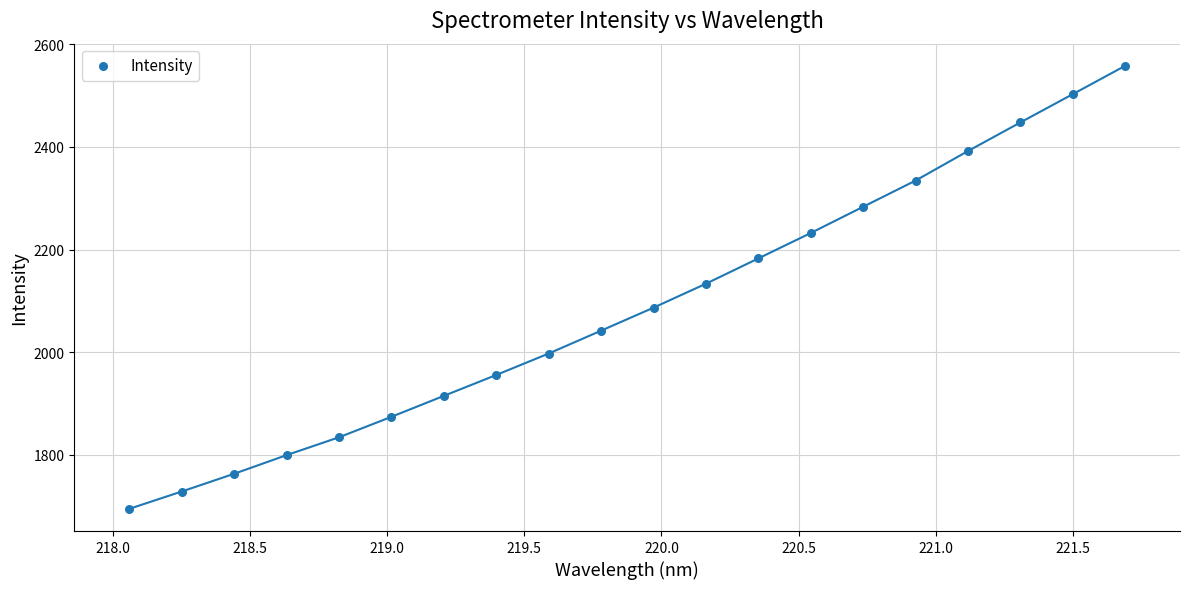

What is the range of X values (max minus min)?

3.6